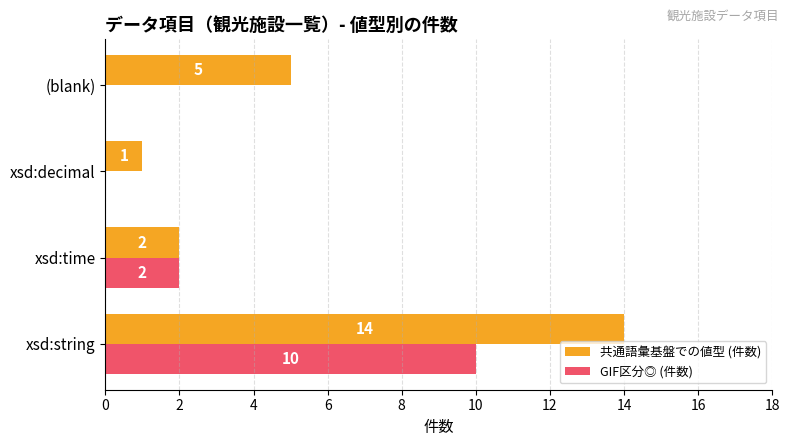

Which series changed the most between xsd:string and xsd:decimal?

共通語彙基盤での値型 (件数)